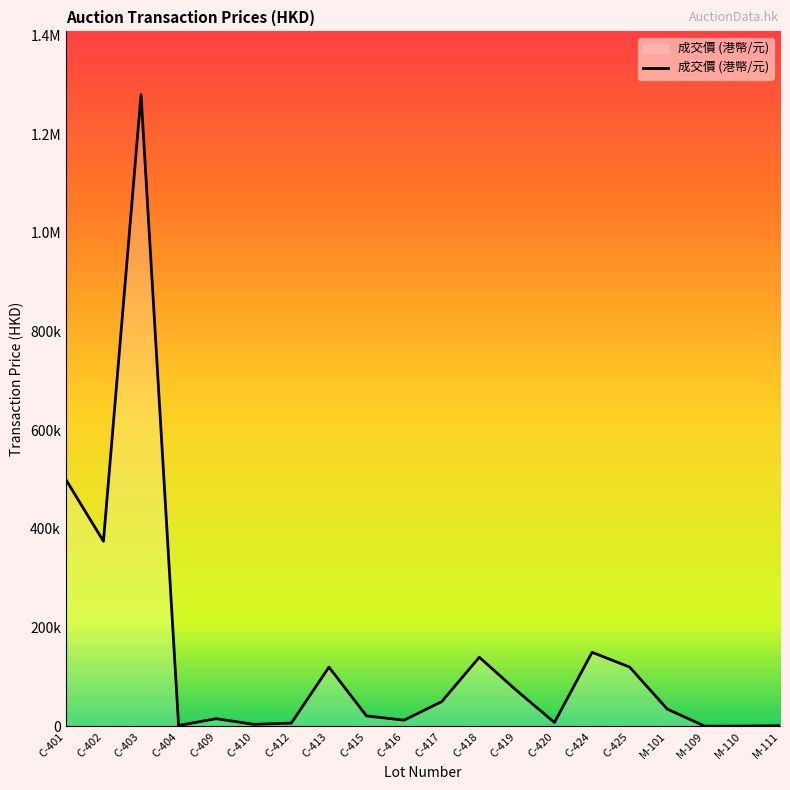

List the labels in order of value, smallest first.

M-109, M-110, M-111, C-404, C-410, C-412, C-420, C-416, C-409, C-415, M-101, C-417, C-419, C-413, C-425, C-418, C-424, C-402, C-401, C-403